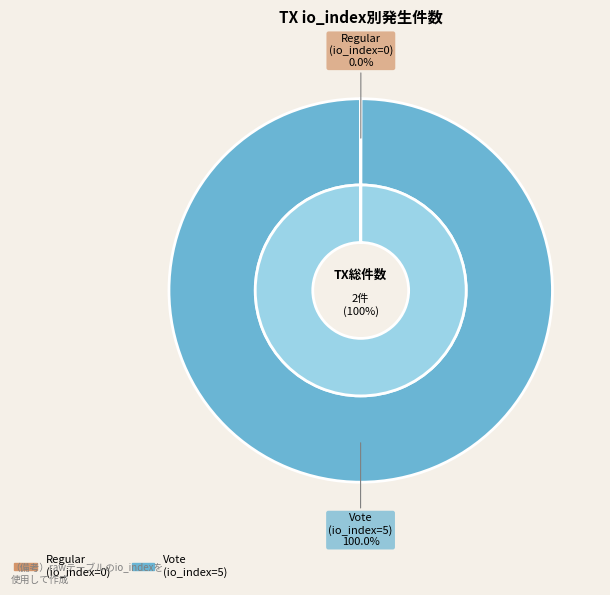

Which category has the biggest portion of the pie?

Vote